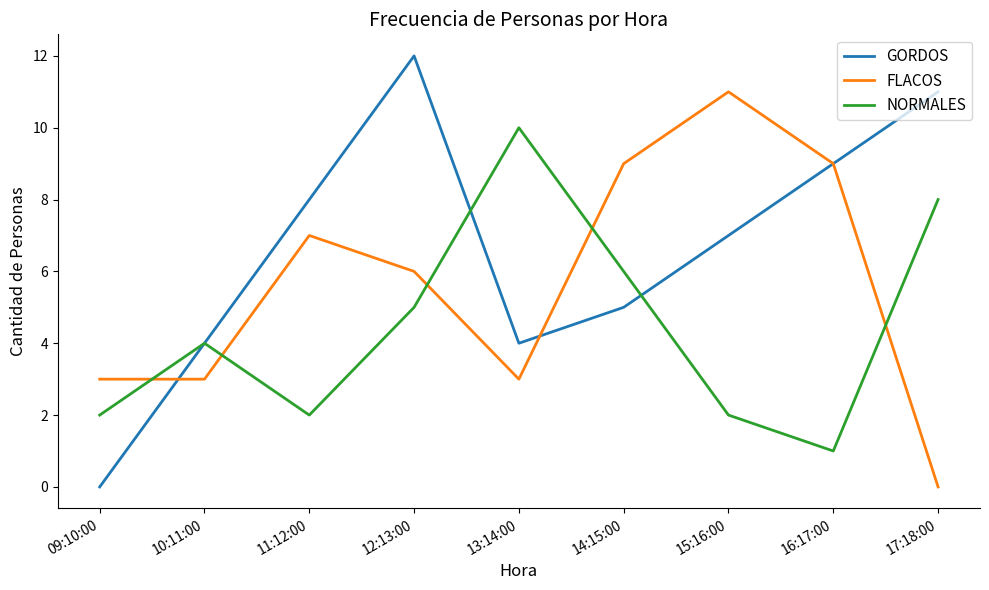

What is the difference between the highest and lowest values at 10:11:00?

1